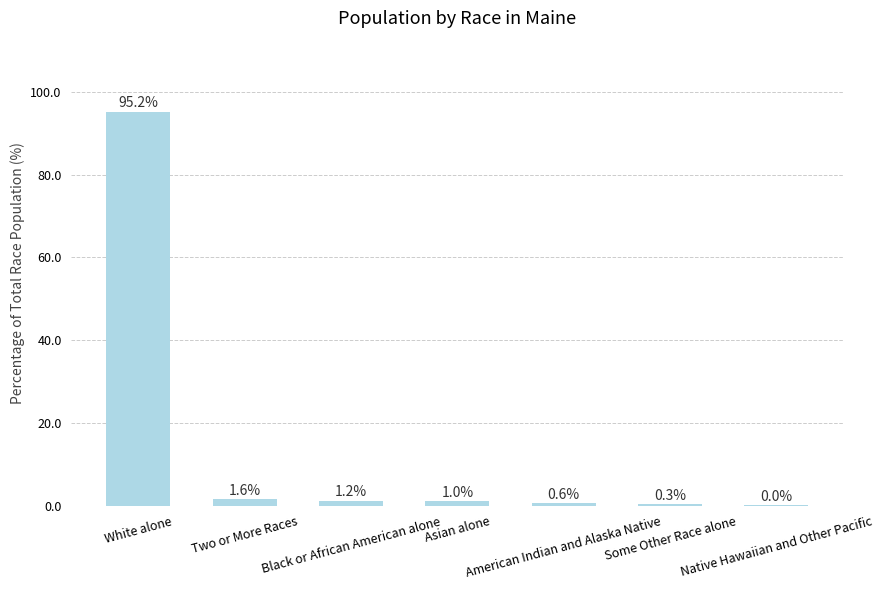

Are the bars horizontal?

No